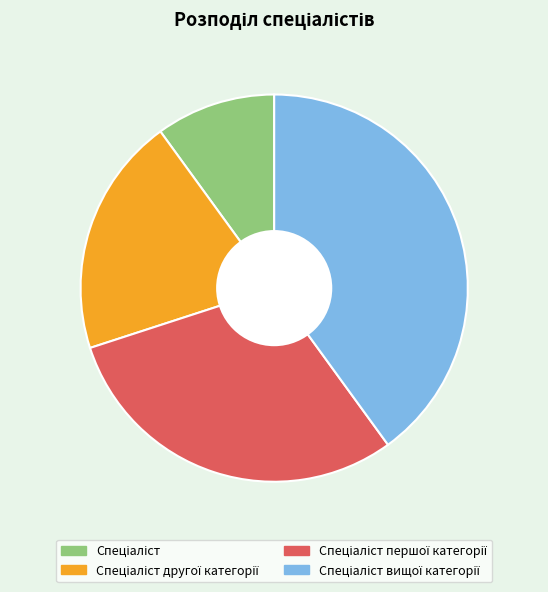

Is there any slice that represents more than half of the pie?

No